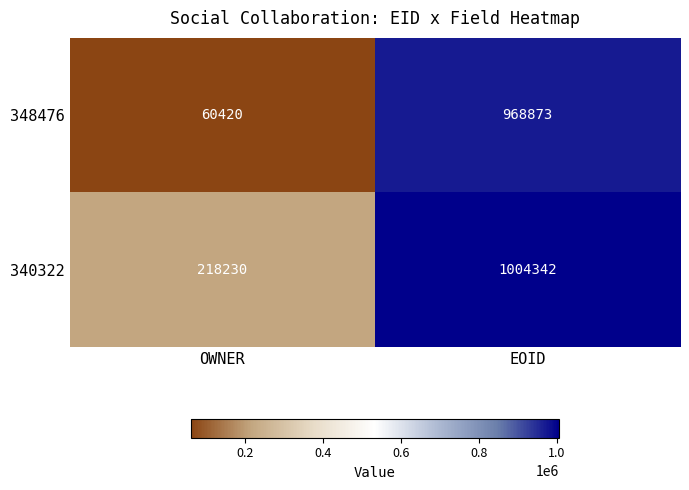

Between OWNER and EOID, which series saw the biggest shift?

348476